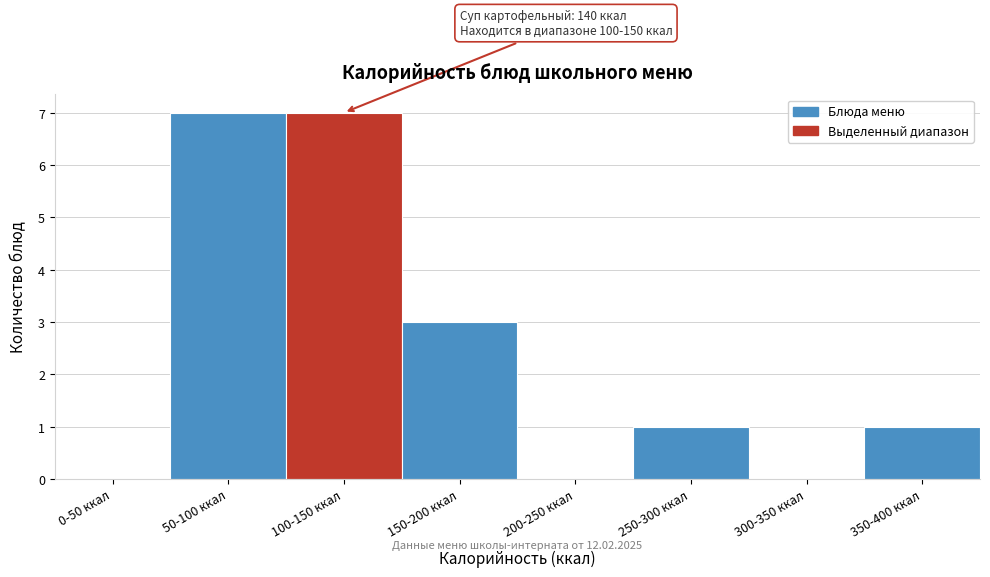

Reading right to left, list all the values displayed in this chart.

350-400 ккал=1	300-350 ккал=0	250-300 ккал=1	200-250 ккал=0	150-200 ккал=3	100-150 ккал=7	50-100 ккал=7	0-50 ккал=0